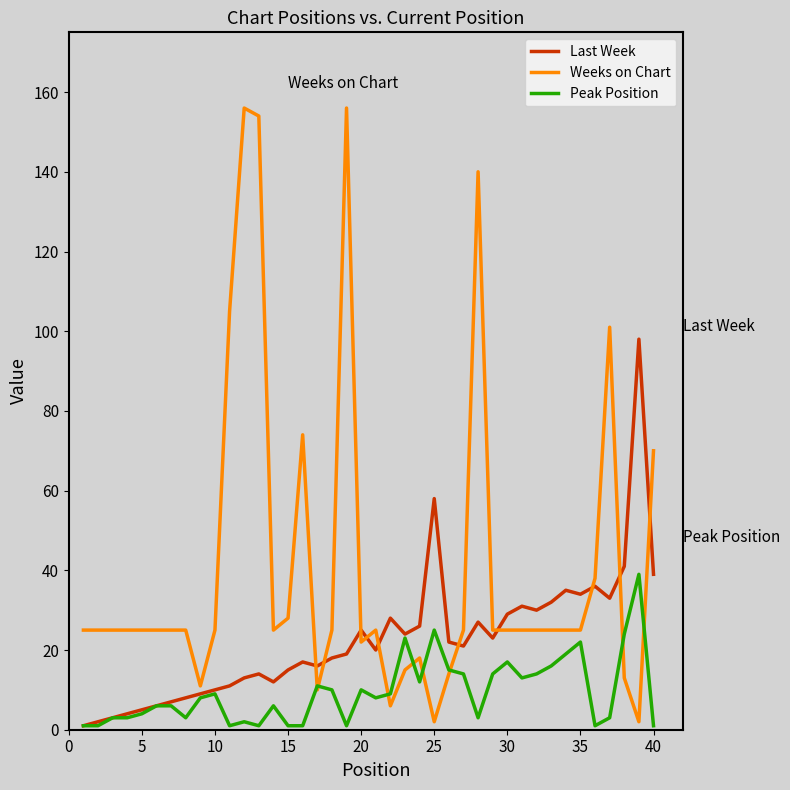

Which series has the largest total across all categories?

Weeks on Chart